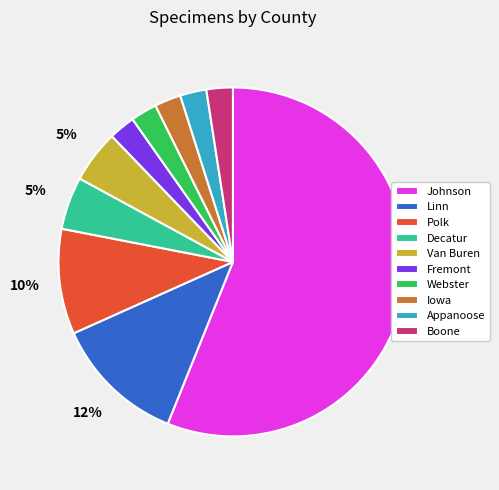

True or false: Johnson accounts for 56% of the total.

True